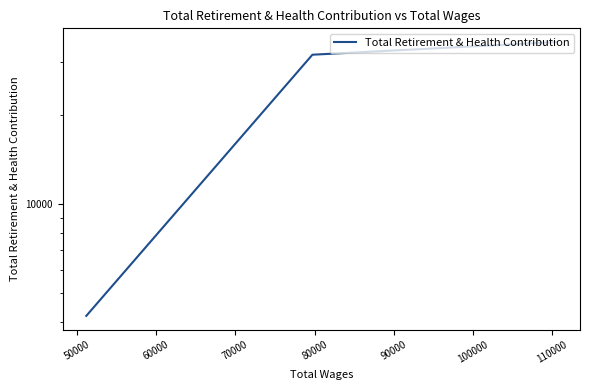

The value at 40000 is 47826. True or false?

False